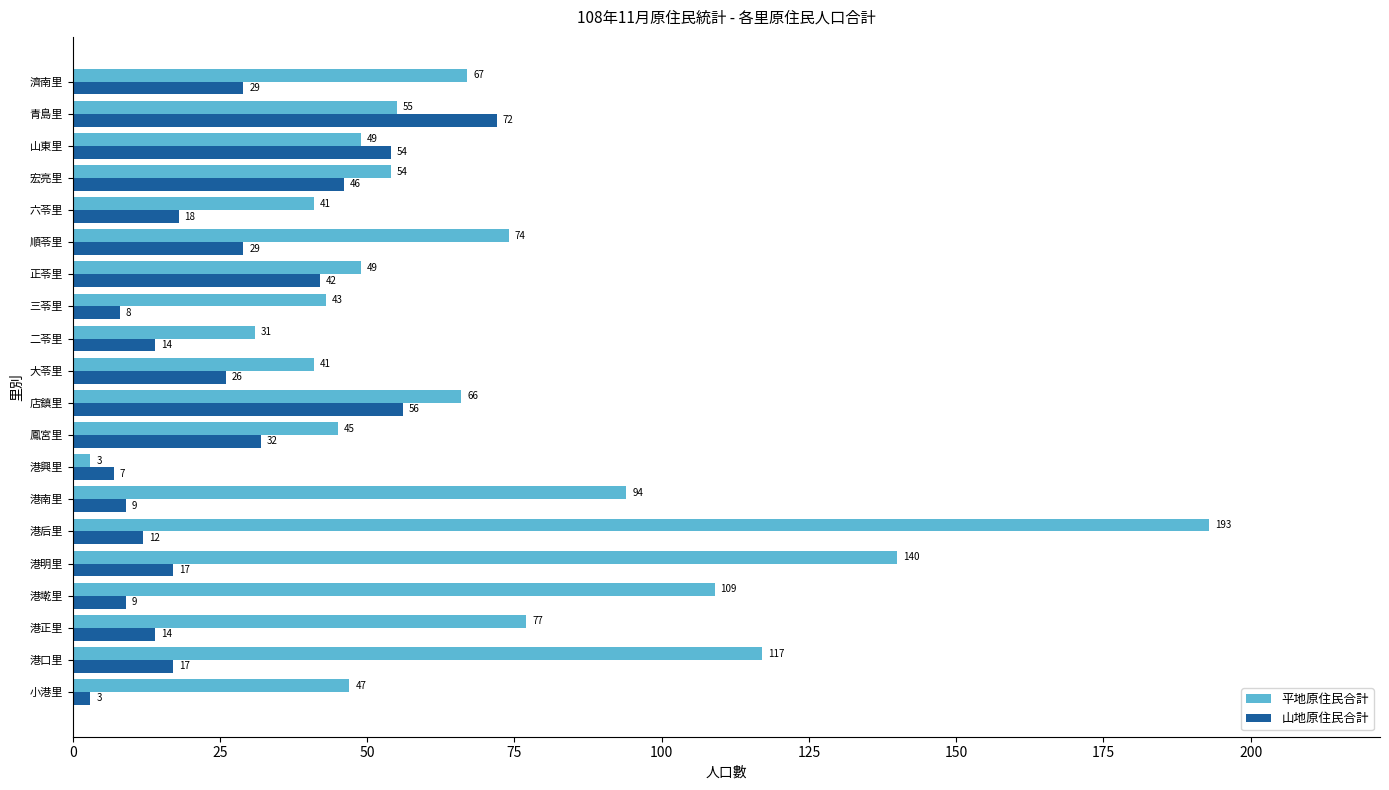

Between 港南里 and 港興里, which series saw the biggest shift?

平地原住民合計